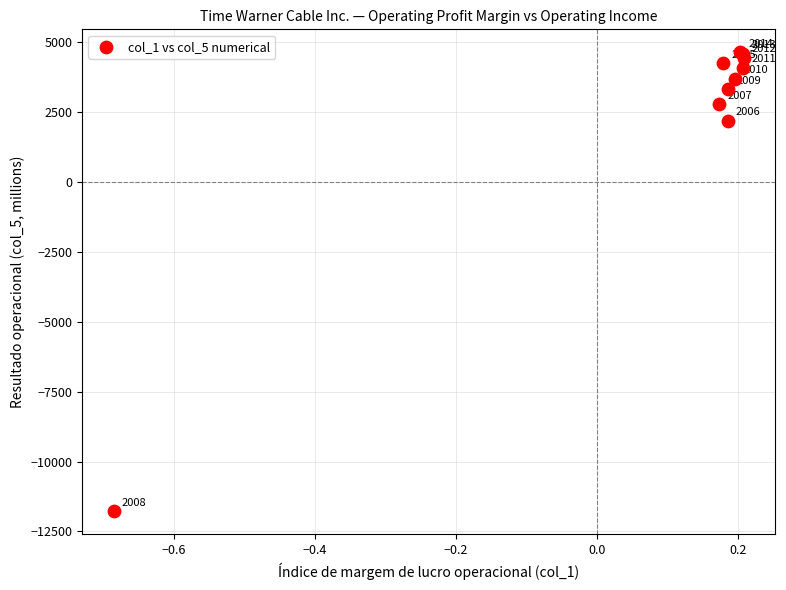

What Y value in the scatter plot is closest to -3575?

2179